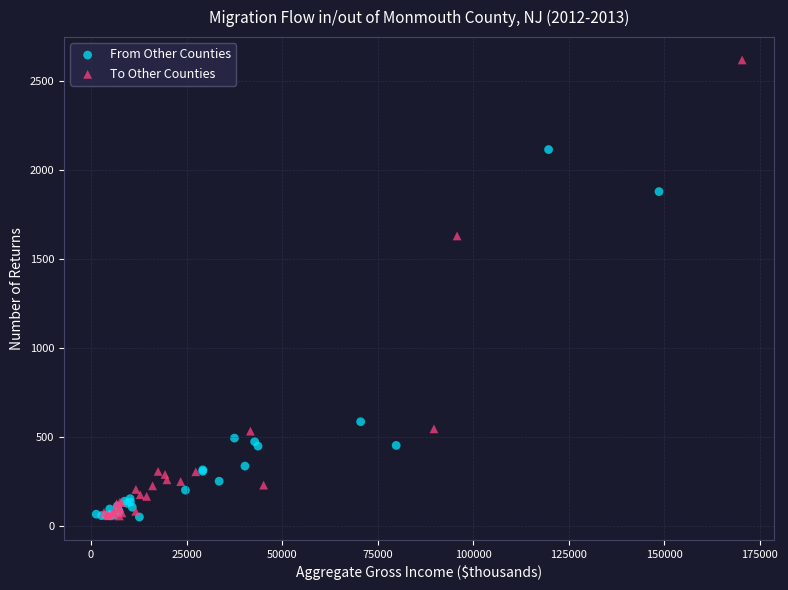

Which series has the widest spread of Y values?

To Other Counties